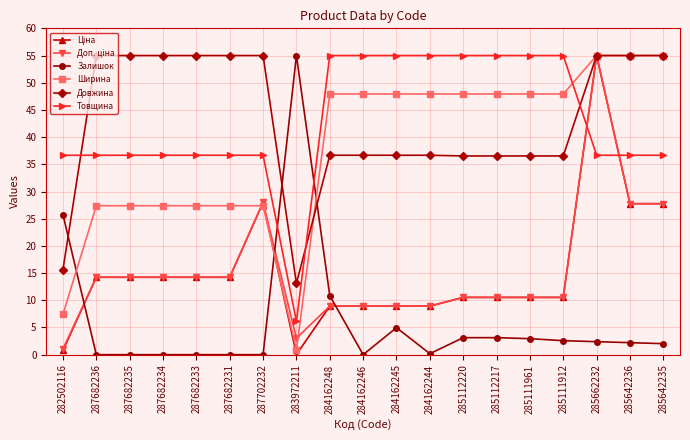

True or false: Залишок and Товщина cross at least once.

True